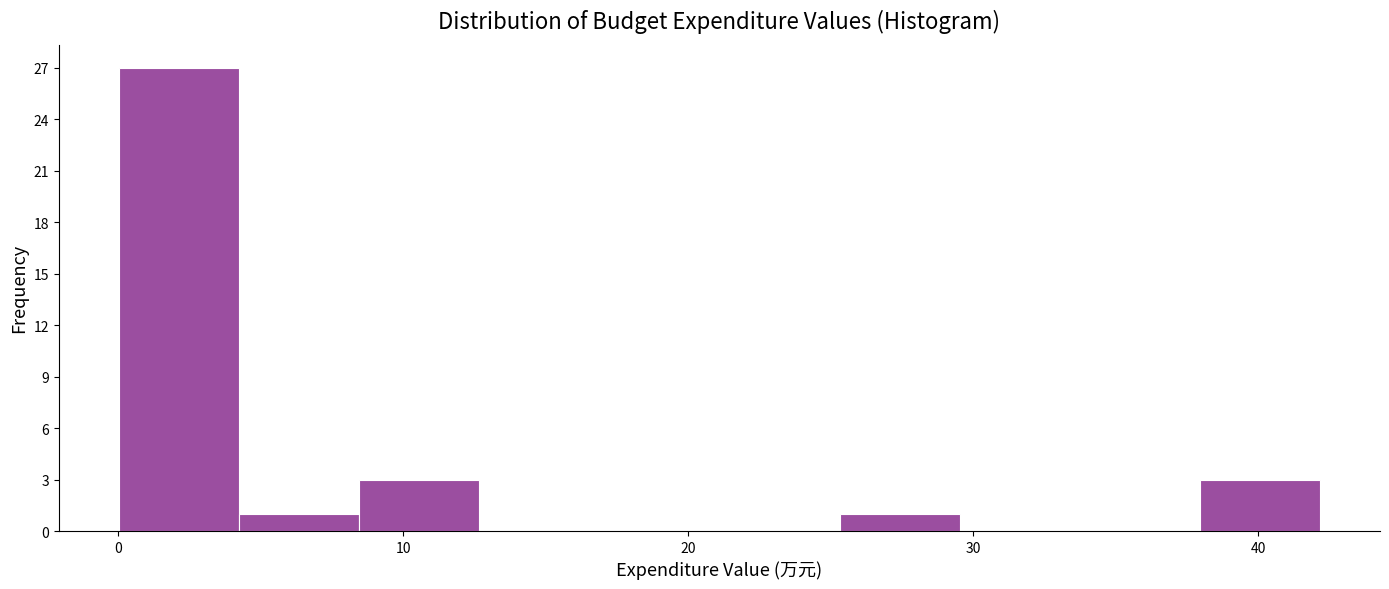

Reading left to right, transcribe this chart: for each bar, give the range it covers on the x-axis and its height. Neither the bar edges nor the heights are printed on the chart, so give them approximately, as read against the axes.

0 to 4: 27
4 to 8: 1
8 to 13: 3
13 to 17: 0
17 to 21: 0
21 to 25: 0
25 to 30: 1
30 to 34: 0
34 to 38: 0
38 to 42: 3